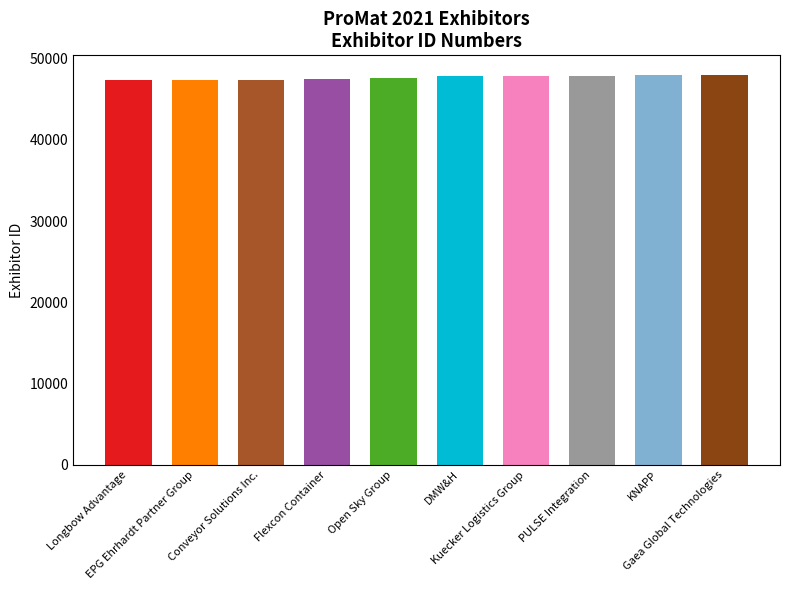

Which label corresponds to the smallest value in the chart?

Longbow Advantage